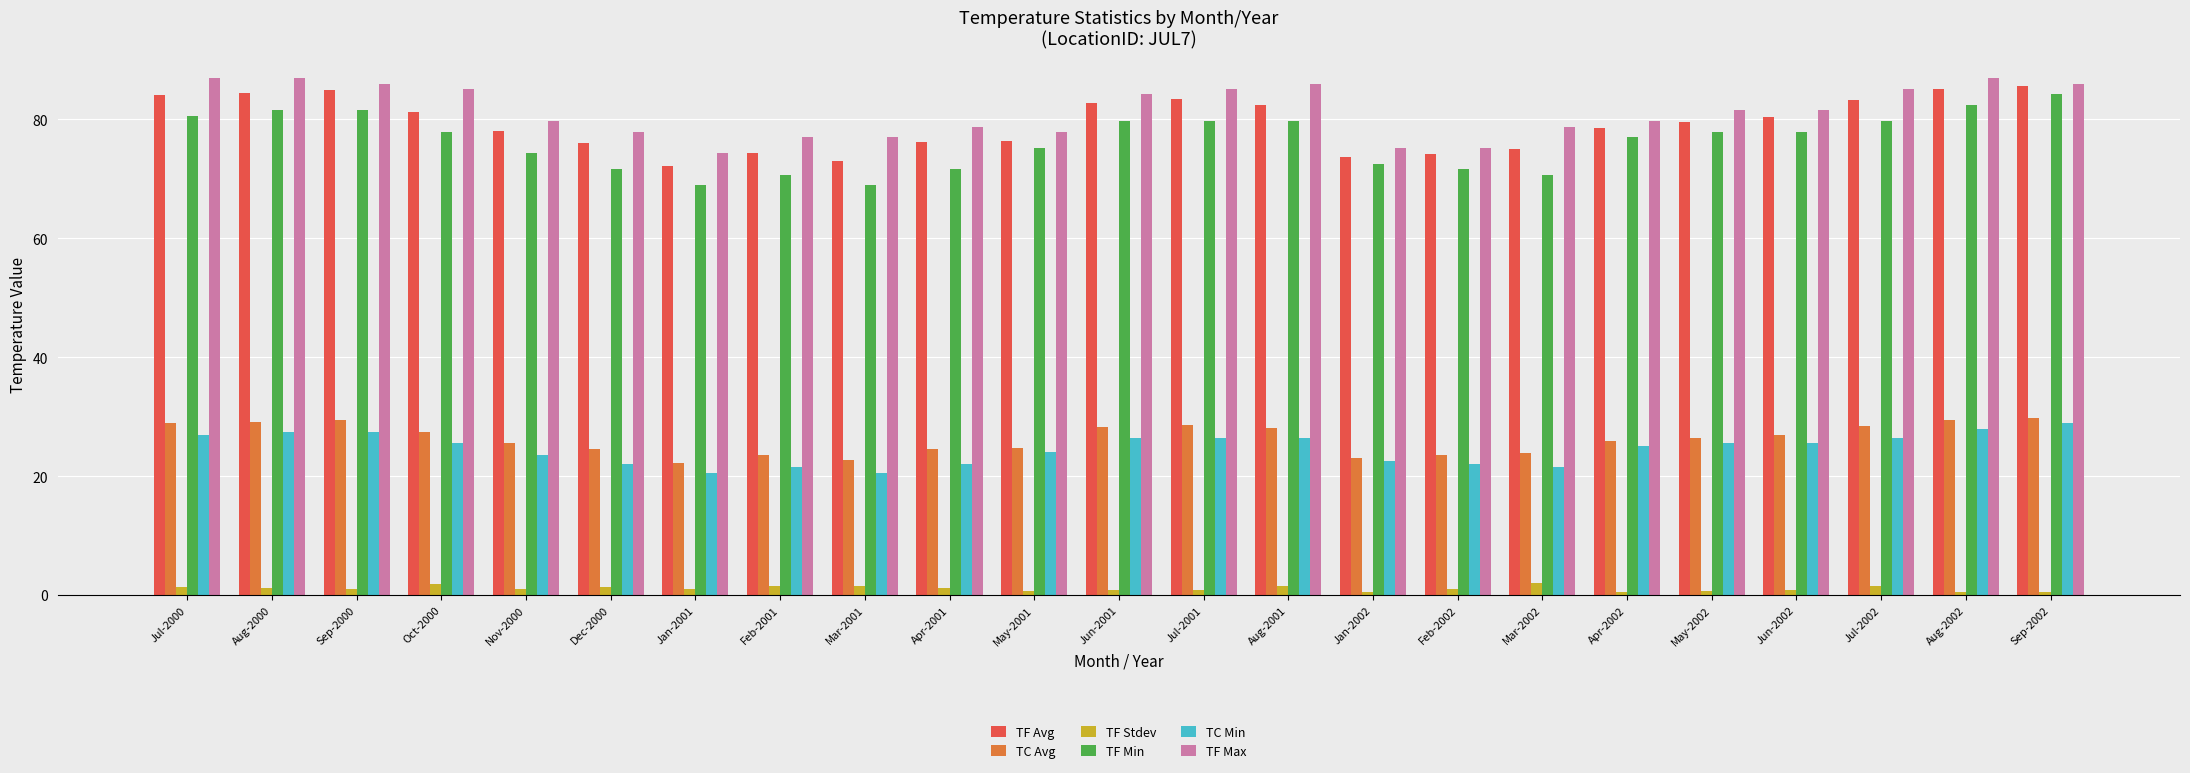

The value of TC Avg at Apr-2002 is 25.9. True or false?

True